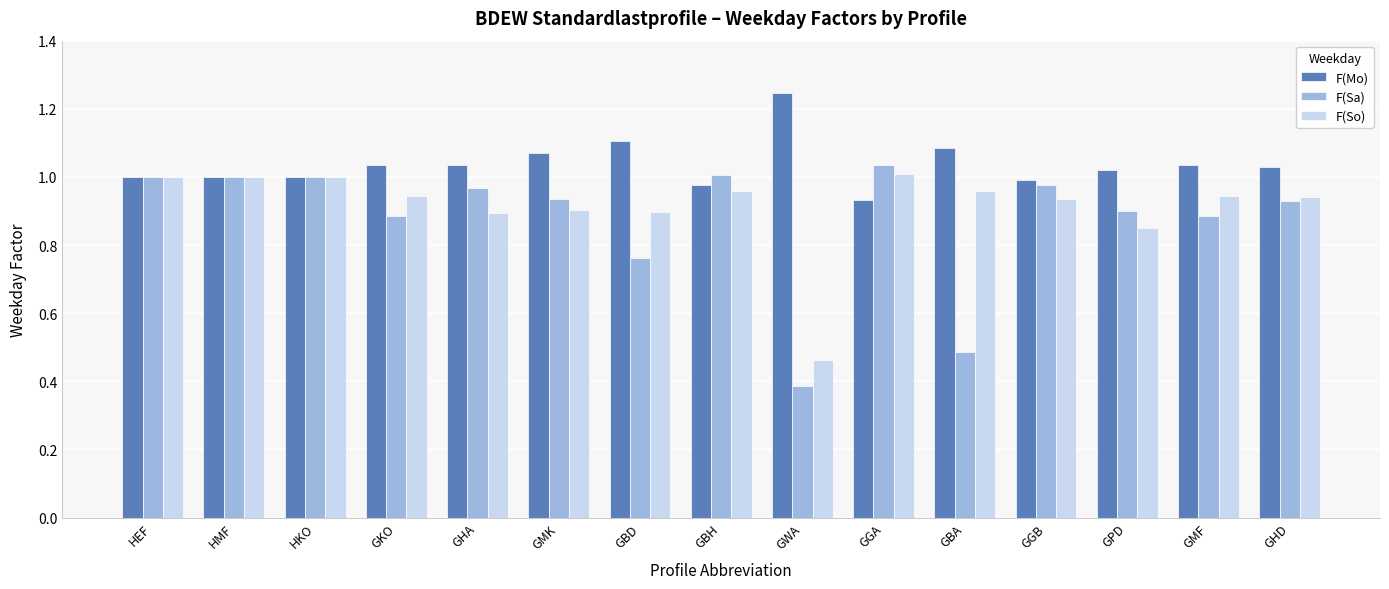

Rank the series by their average value, from highest to lowest.

F(Mo), F(So), F(Sa)